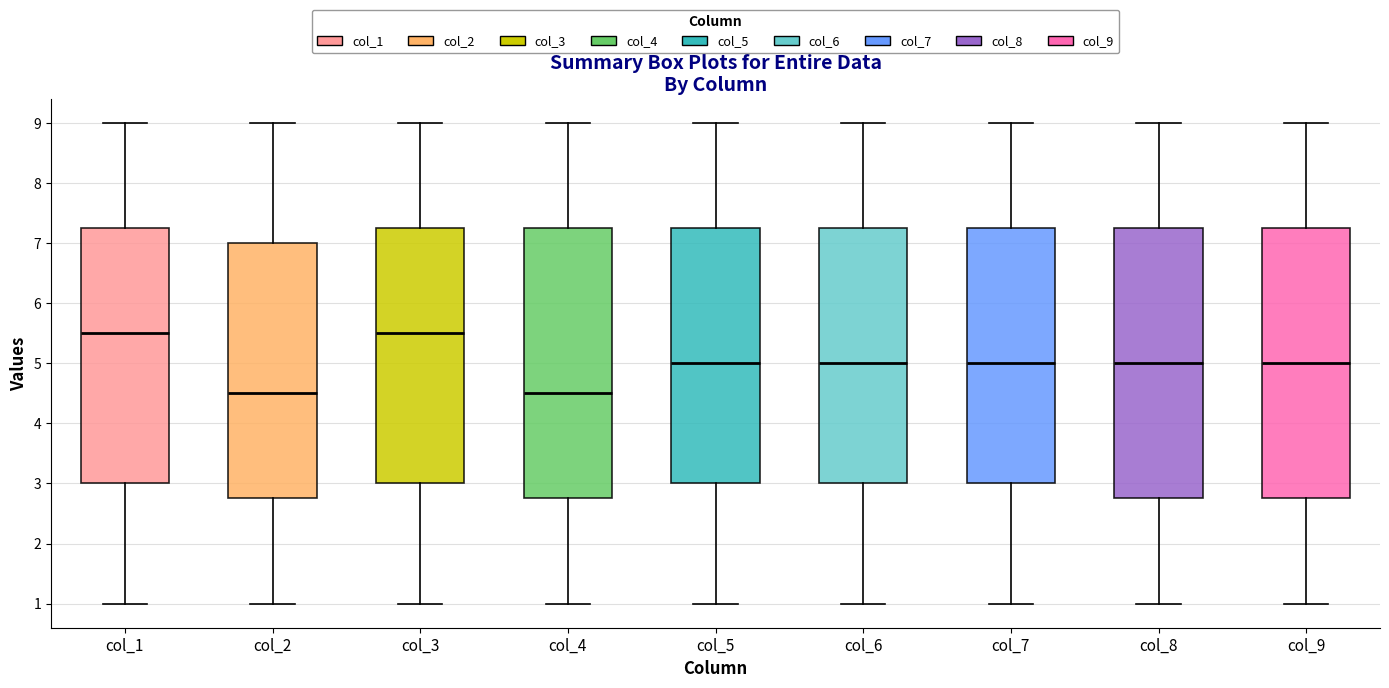

Reading left to right, read every box against the y-axis: the position of its median line, the range the box covers, and the ends of its whiskers. The values are not printed on the chart, so give them approximately, as read against the axis.

col_1: median 5.5, box 3.0 to 7.3, whiskers 1.0 to 9.0
col_2: median 4.5, box 2.8 to 7.0, whiskers 1.0 to 9.0
col_3: median 5.5, box 3.0 to 7.3, whiskers 1.0 to 9.0
col_4: median 4.5, box 2.8 to 7.3, whiskers 1.0 to 9.0
col_5: median 5.0, box 3.0 to 7.3, whiskers 1.0 to 9.0
col_6: median 5.0, box 3.0 to 7.3, whiskers 1.0 to 9.0
col_7: median 5.0, box 3.0 to 7.3, whiskers 1.0 to 9.0
col_8: median 5.0, box 2.8 to 7.3, whiskers 1.0 to 9.0
col_9: median 5.0, box 2.8 to 7.3, whiskers 1.0 to 9.0